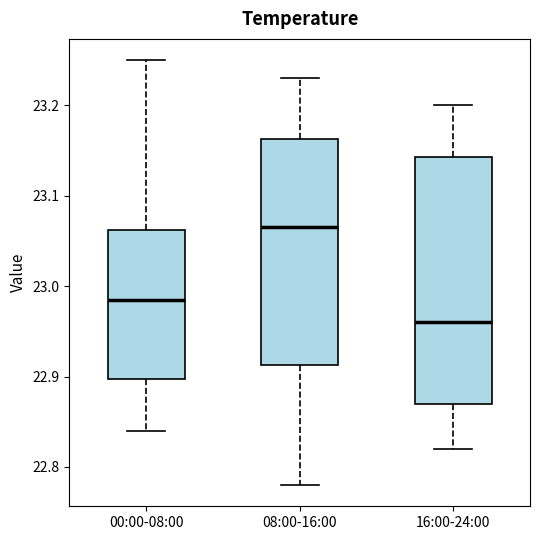

Which box's median line is the highest?

08:00-16:00